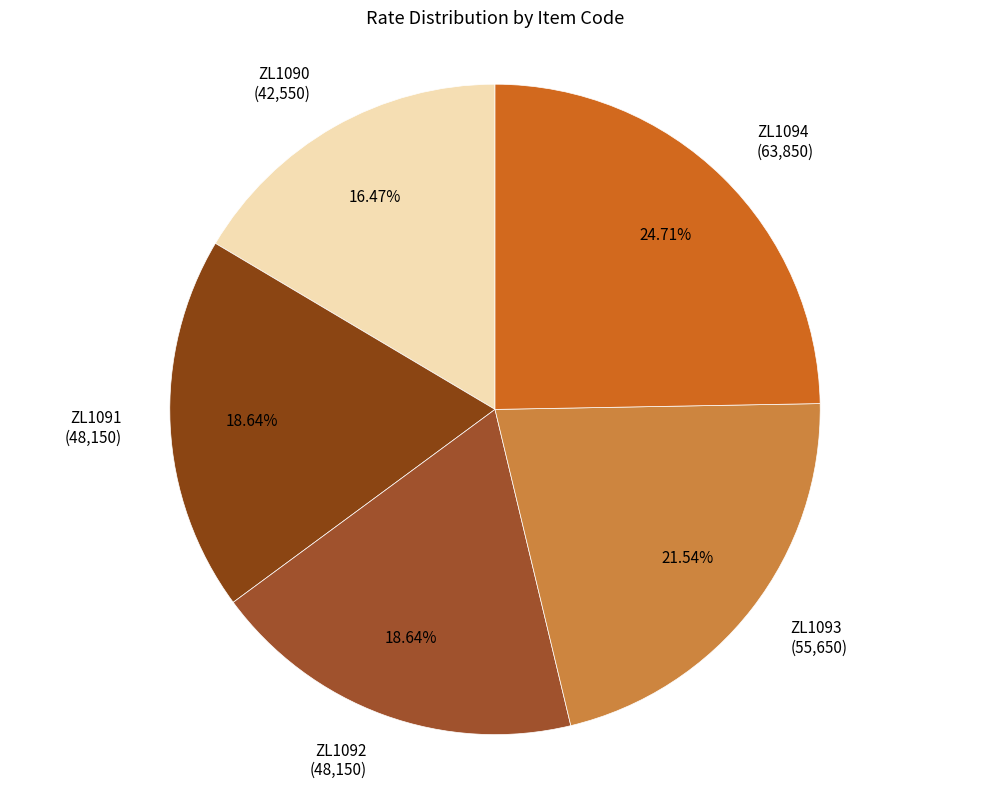

Between ZL1093 and ZL1090, which is larger?

ZL1093